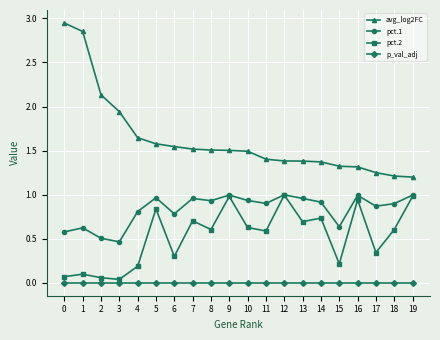

At how many categories does at least one series exceed 2?

3